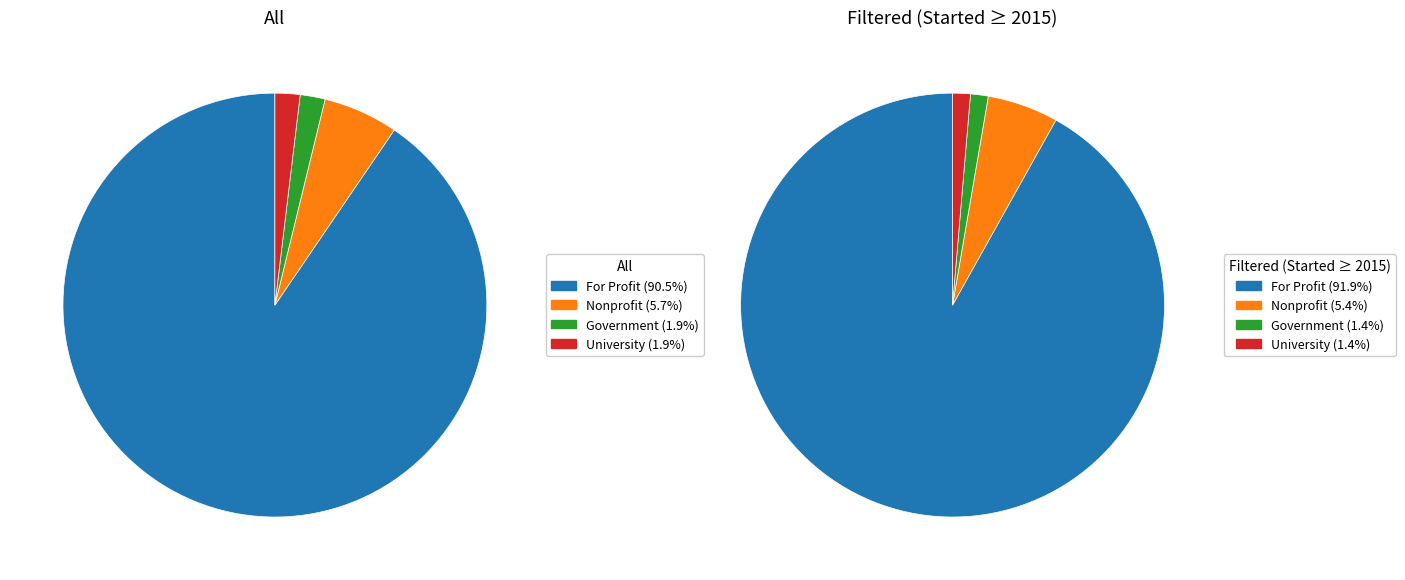

To the nearest percent, what is the combined percentage of Nonprofit and For Profit?

96%